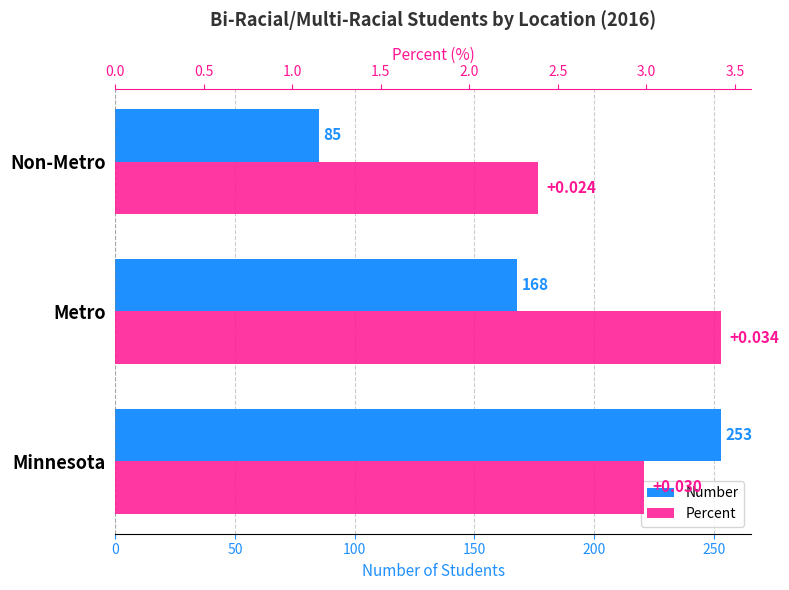

The Percent series shows 0.9 at Minnesota. True or false?

False